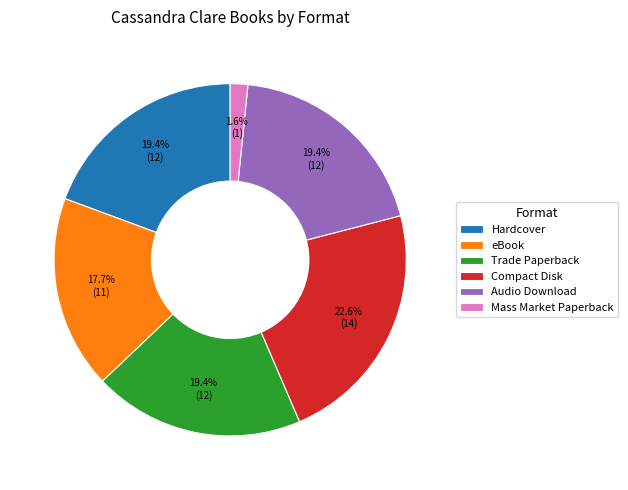

Approximately how many times larger is the value at eBook compared to Trade Paperback?

0.9